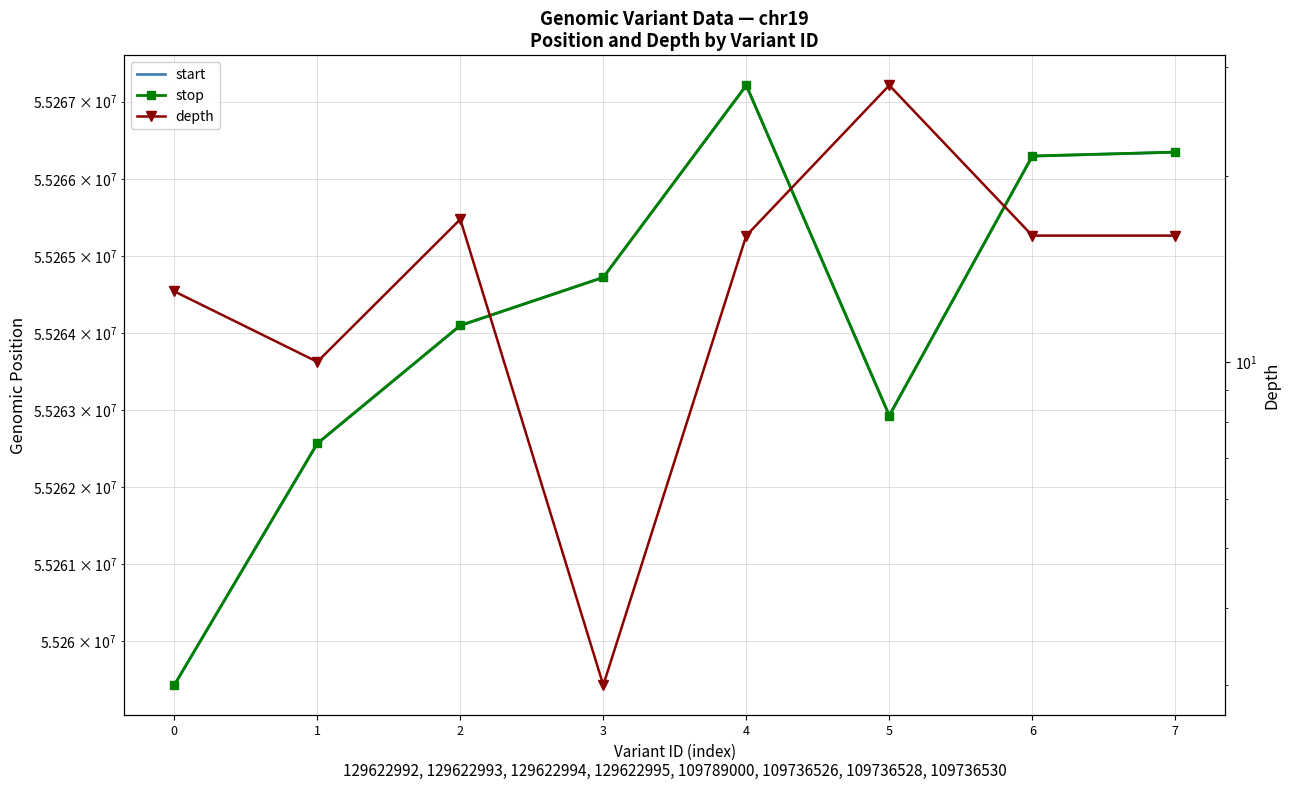

Rank the series by their maximum value, from lowest to highest.

depth, start, stop